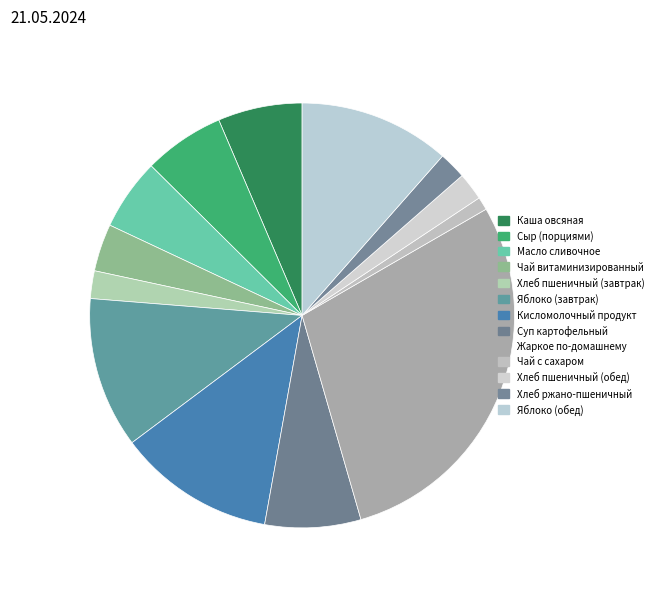

Rank the categories by value from highest to lowest.

Жаркое по-домашнему, Кисломолочный продукт, Яблоко (завтрак), Яблоко (обед), Суп картофельный, Каша овсяная, Сыр (порциями), Масло сливочное, Чай витаминизированный, Хлеб пшеничный (завтрак), Хлеб пшеничный (обед), Хлеб ржано-пшеничный, Чай с сахаром